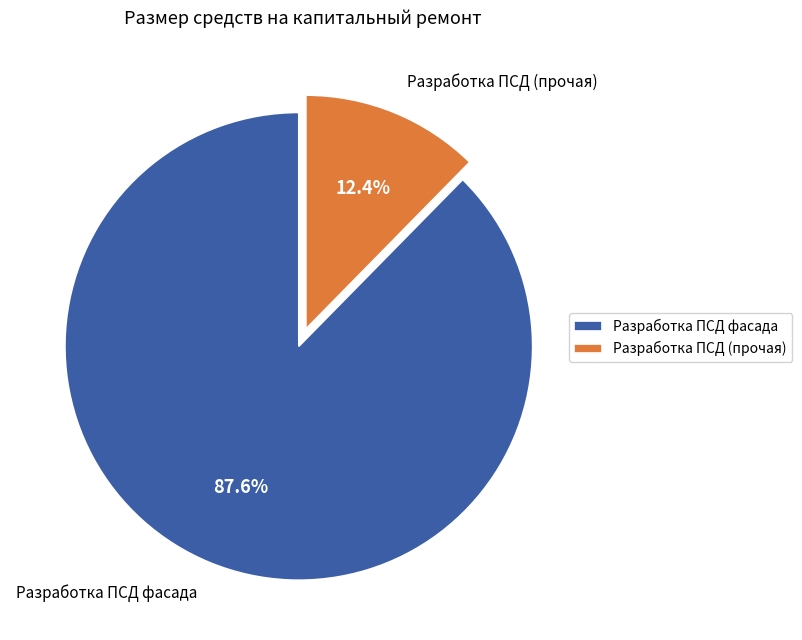

What is the majority slice?

Разработка ПСД фасада